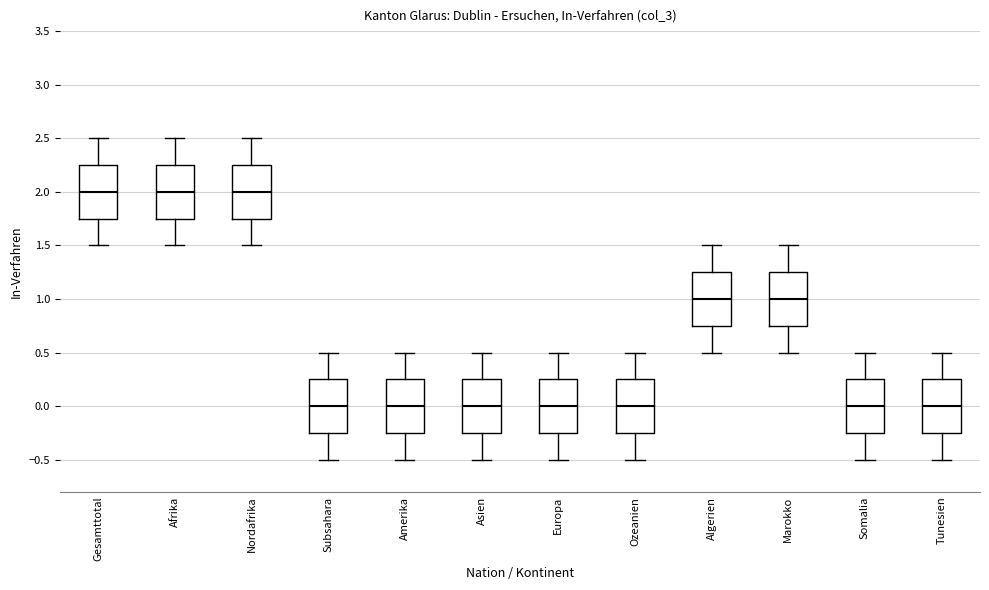

Reading left to right, transcribe this box plot: for each box, give where its median line is, the range the box spans, and where its two whiskers end, as read against the y-axis. The values are not printed on the chart, so give them approximately, as read against the axis.

Gesamttotal: median 2.00, box 1.75 to 2.25, whiskers 1.50 to 2.50
Afrika: median 2.00, box 1.75 to 2.25, whiskers 1.50 to 2.50
Nordafrika: median 2.00, box 1.75 to 2.25, whiskers 1.50 to 2.50
Subsahara: median 0.00, box -0.25 to 0.25, whiskers -0.50 to 0.50
Amerika: median 0.00, box -0.25 to 0.25, whiskers -0.50 to 0.50
Asien: median 0.00, box -0.25 to 0.25, whiskers -0.50 to 0.50
Europa: median 0.00, box -0.25 to 0.25, whiskers -0.50 to 0.50
Ozeanien: median 0.00, box -0.25 to 0.25, whiskers -0.50 to 0.50
Algerien: median 1.00, box 0.75 to 1.25, whiskers 0.50 to 1.50
Marokko: median 1.00, box 0.75 to 1.25, whiskers 0.50 to 1.50
Somalia: median 0.00, box -0.25 to 0.25, whiskers -0.50 to 0.50
Tunesien: median 0.00, box -0.25 to 0.25, whiskers -0.50 to 0.50